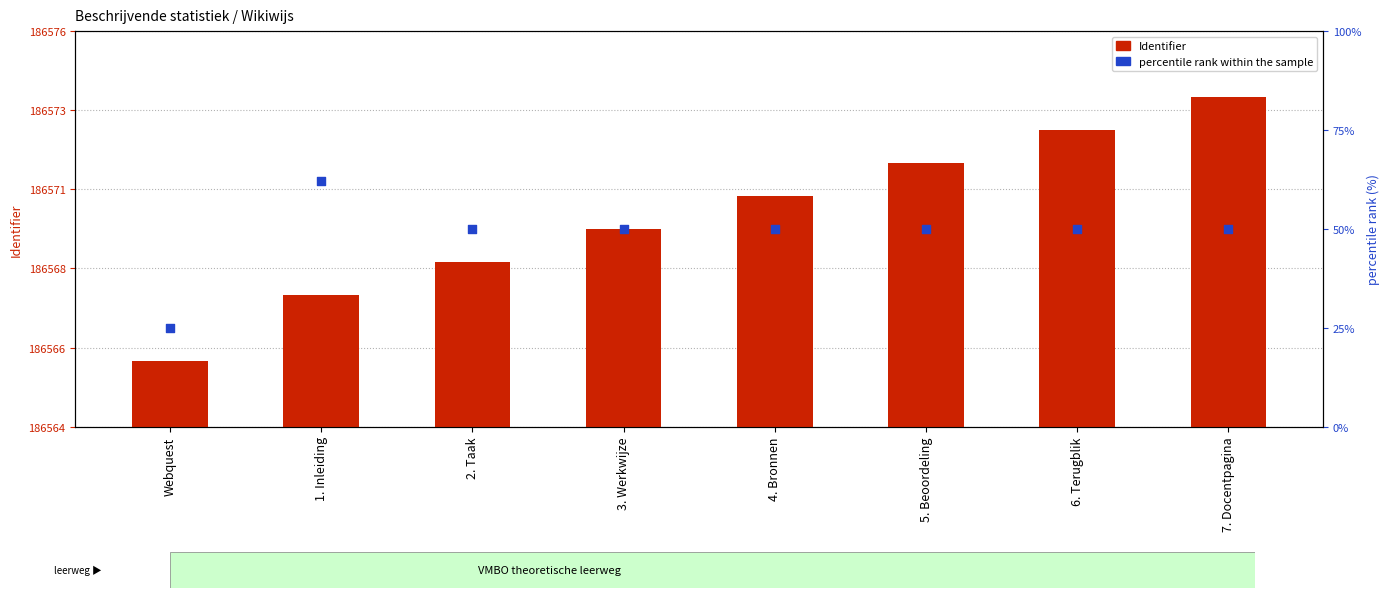

At how many categories does at least one series exceed 142853?

8